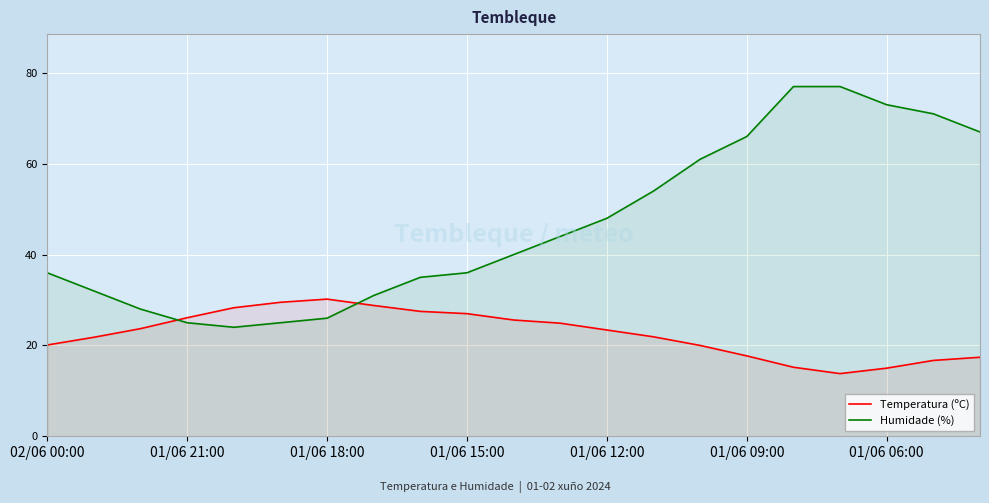

What value does the Humidade (%) series have at 01/06 09:00?

66.0